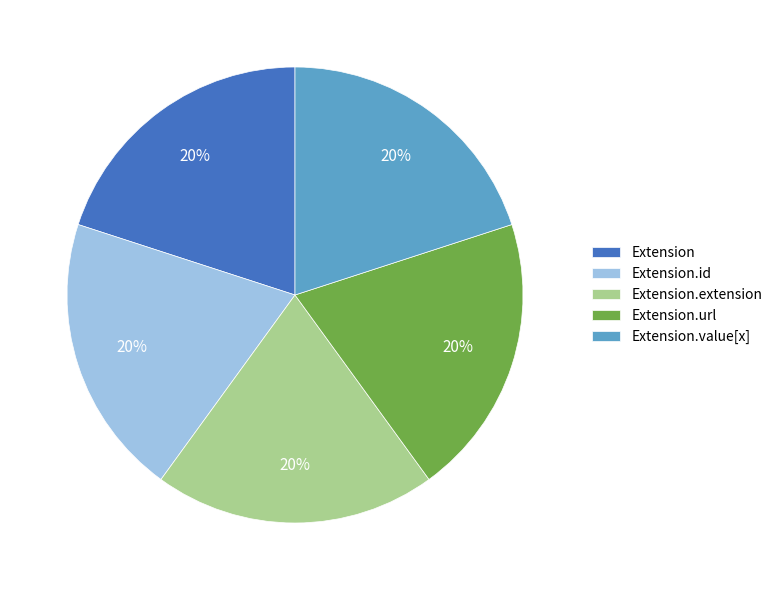

Combined, do Extension and Extension.extension account for over 50%?

No